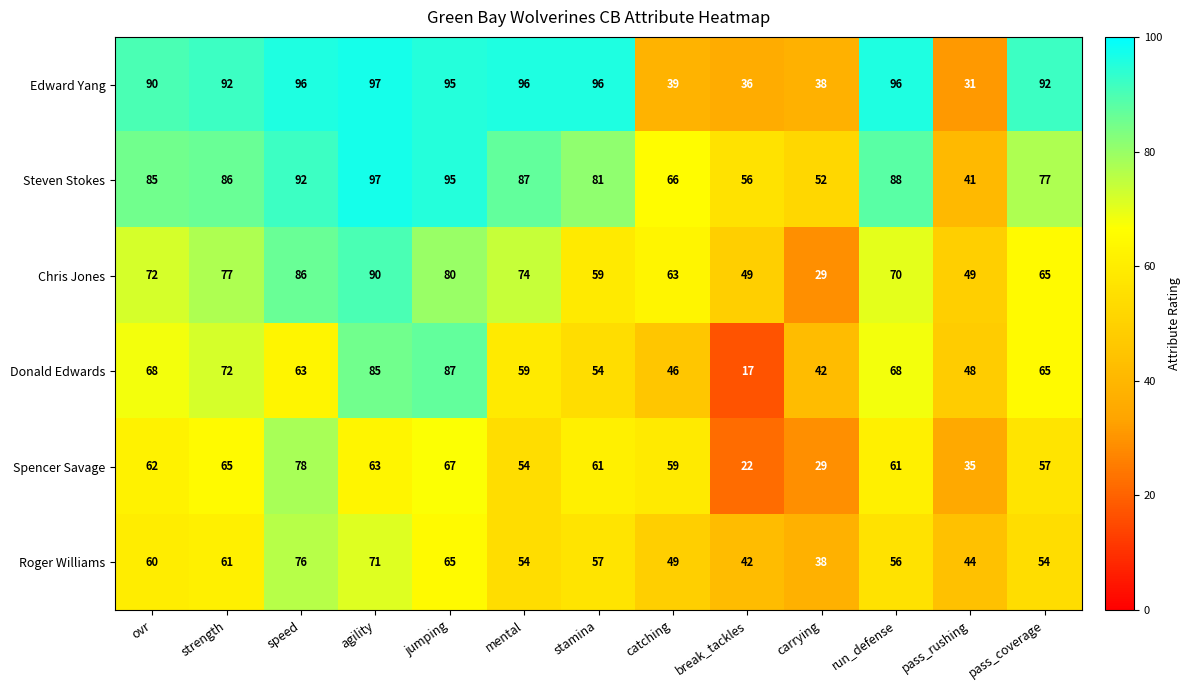

At which label does Donald Edwards reach its minimum?

break_tackles